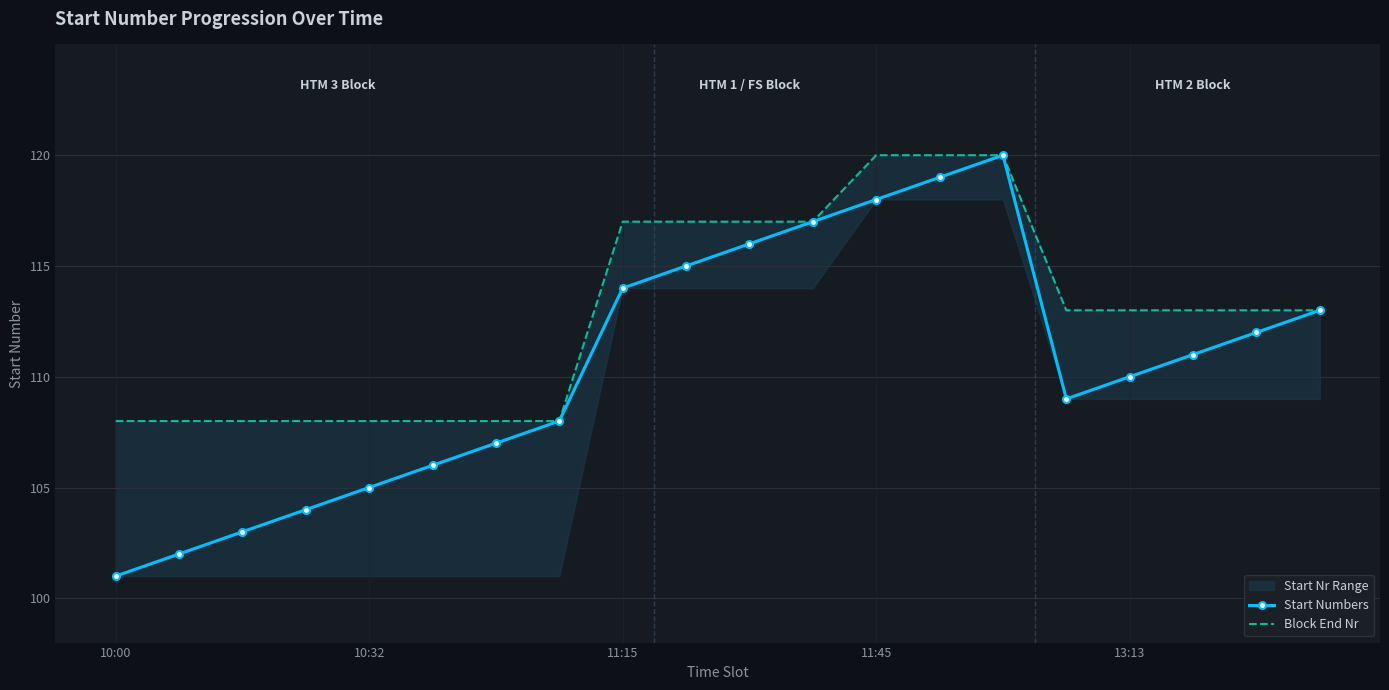

Rank the series by their average value, from highest to lowest.

Block End Nr, Start Numbers